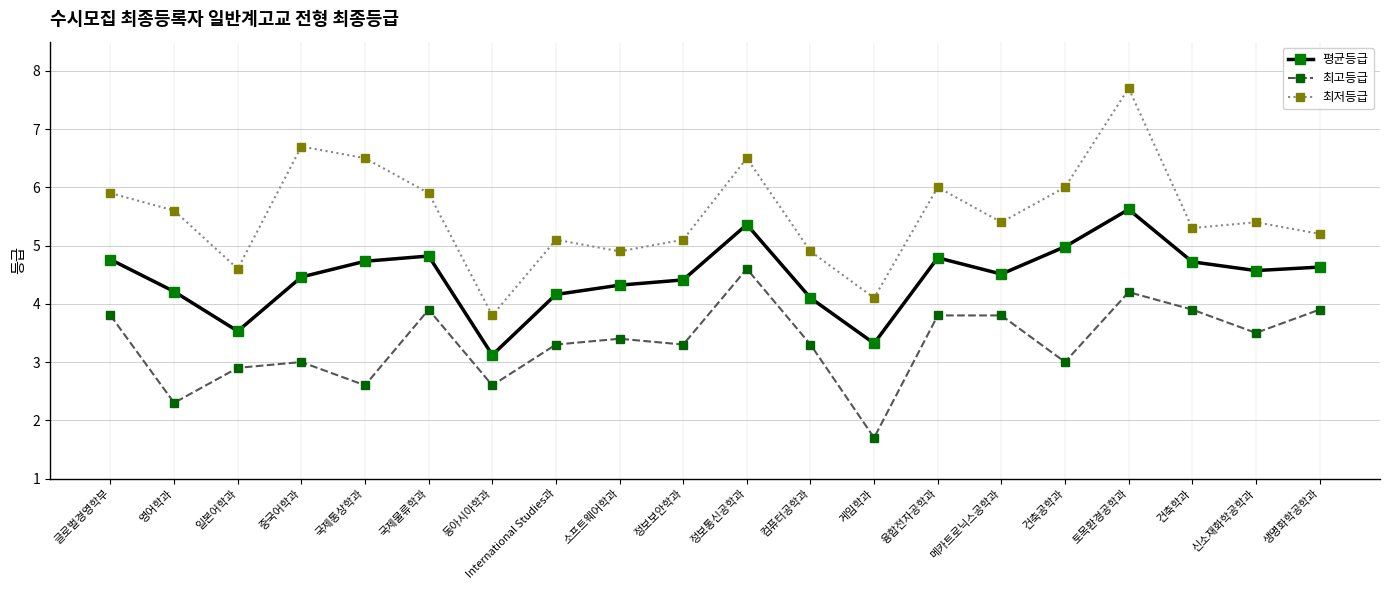

At which category does 평균등급 reach its first local valley?

일본어학과